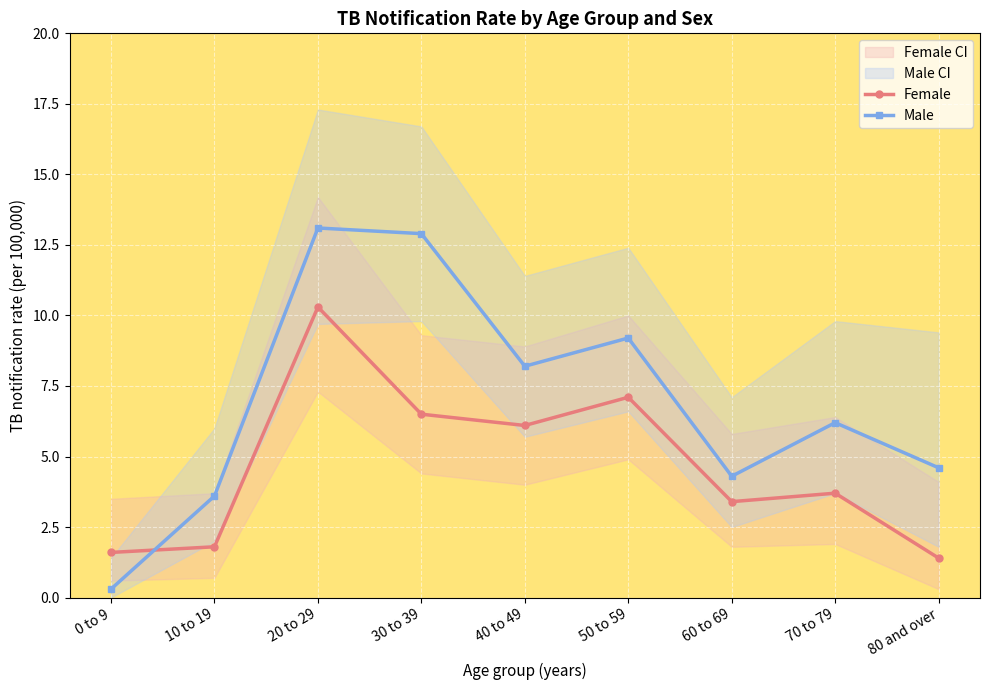

What is the difference between the maximum and minimum values in the Female series?

8.9